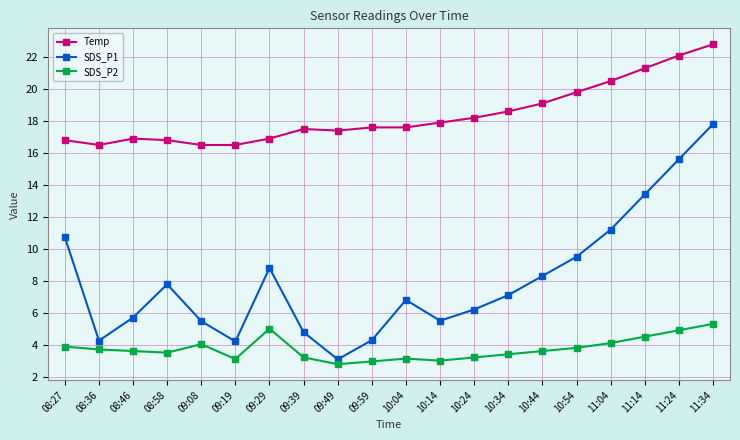

At which label does SDS_P1 reach its peak?

11:34